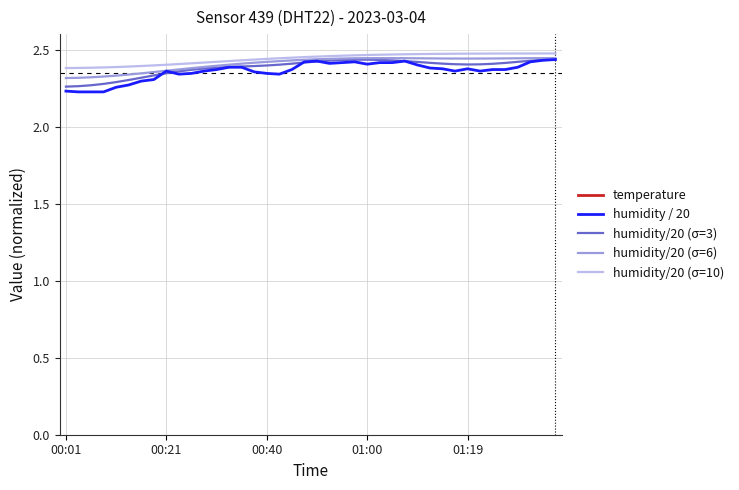

At which category does humidity/20 (σ=3) reach its first local peak?

01:00